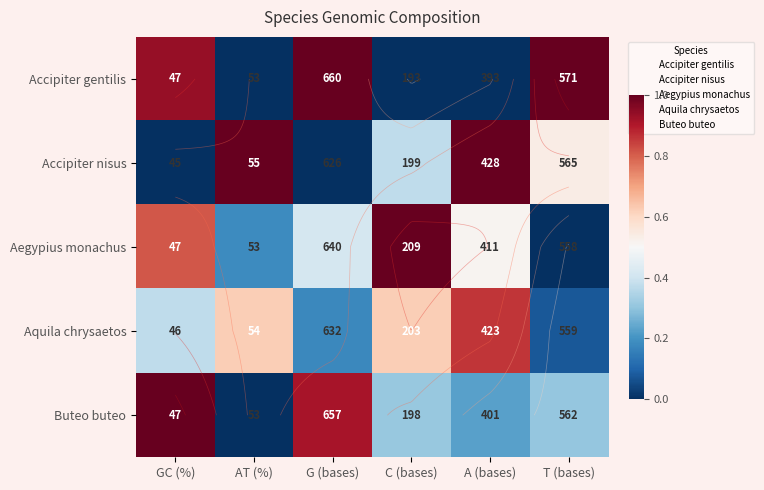

The value of Accipiter nisus at G (bases) is 0.5. True or false?

False